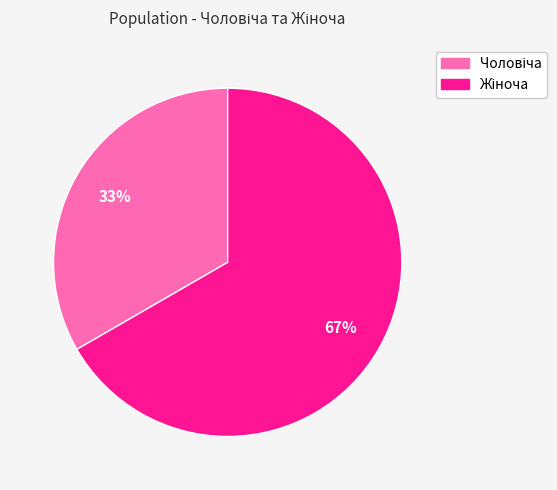

Count the number of slices in the pie.

2